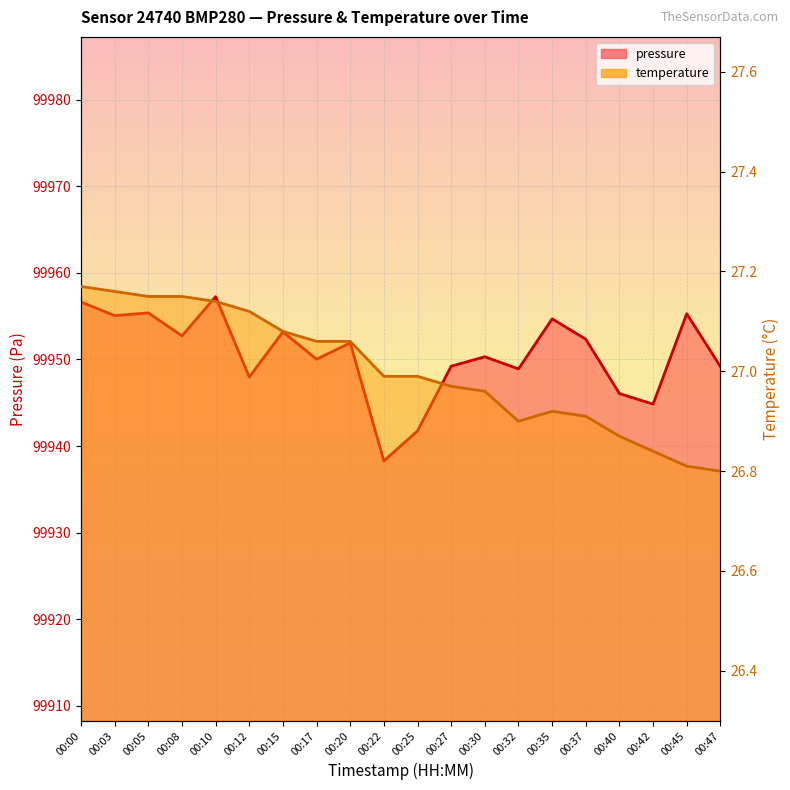

What is the average value of the pressure series?

99950.6